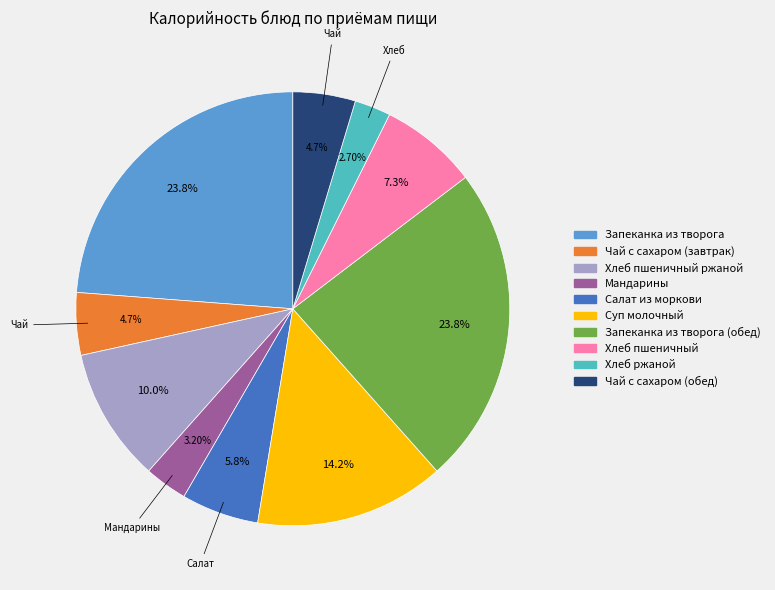

Is it true that Запеканка из творога is 37% of the pie?

False